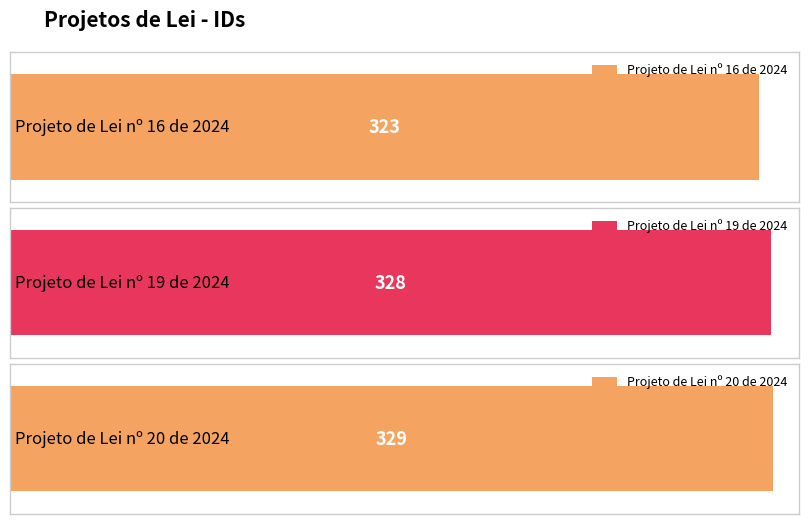

Where does the data first go above 328?

Projeto de Lei nº 20 de 2024